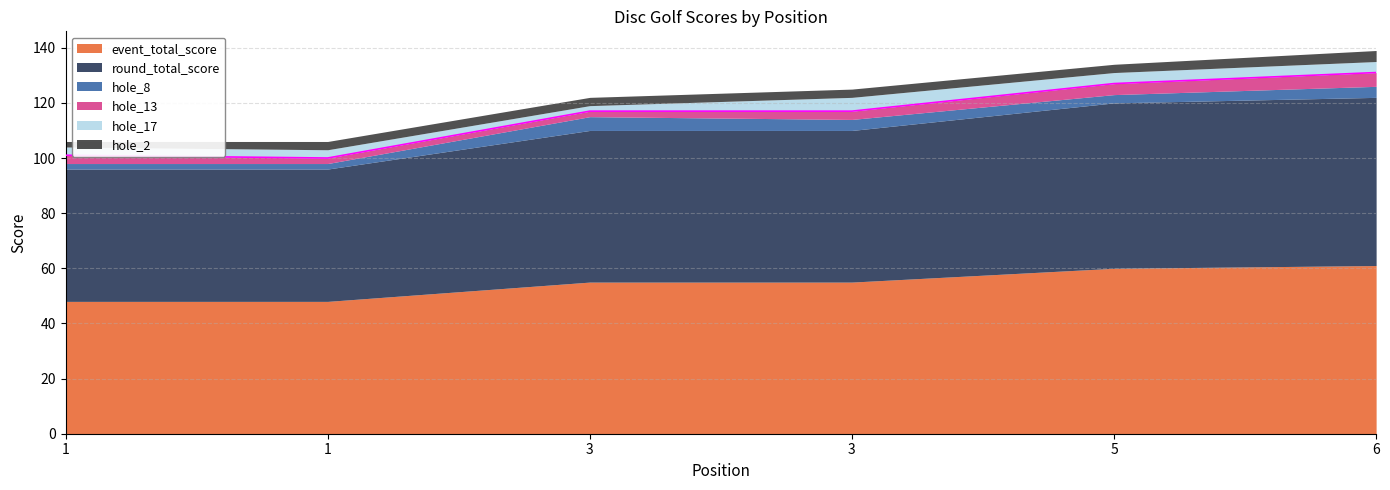

True or false: round_total_score has a value of 10 at 1.

False